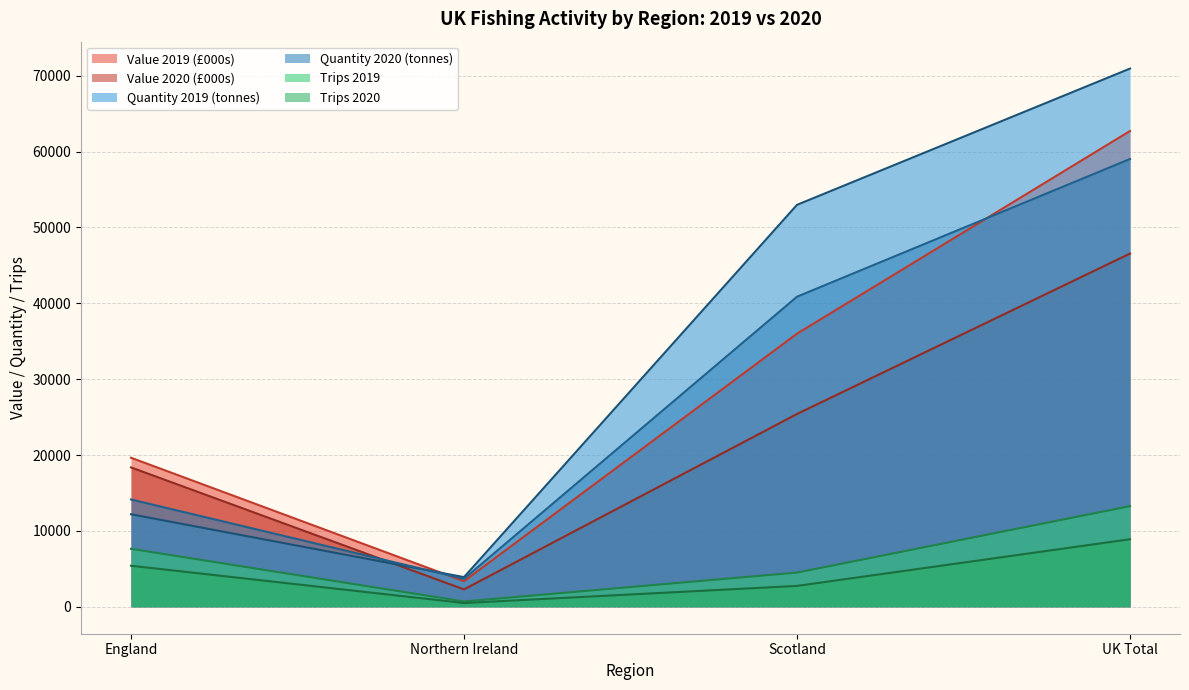

What is the value of the Quantity 2019 (tonnes) point at the 1st from the left?

12199.5